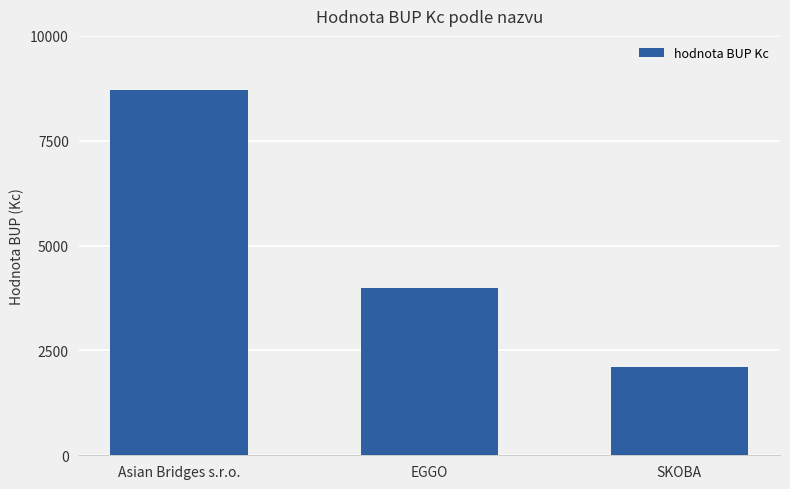

Which label corresponds to the smallest value in the chart?

SKOBA